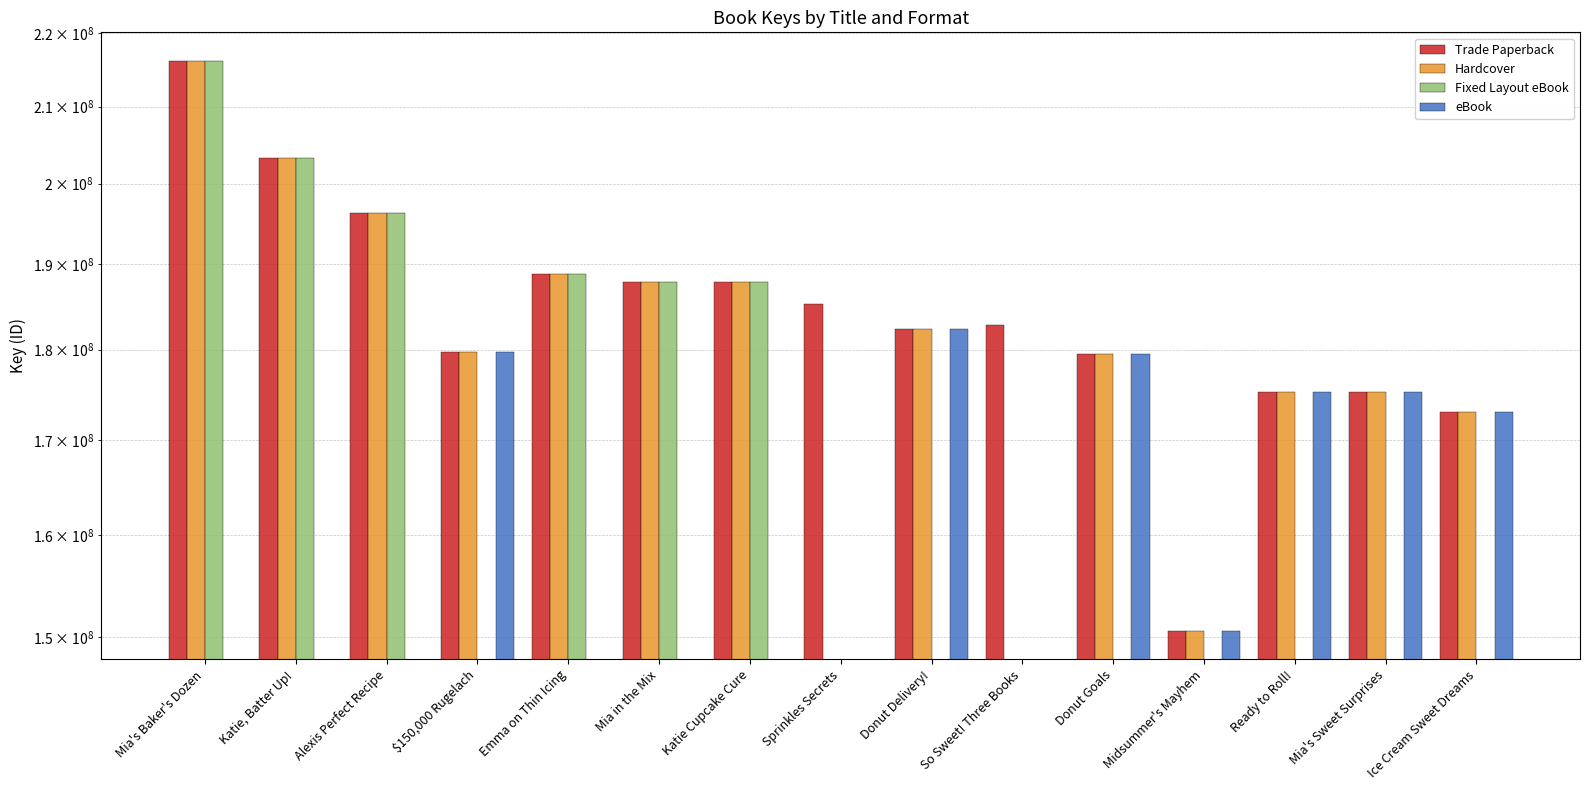

Where is Fixed Layout eBook nearest to the value 202033610?

Katie, Batter Up!